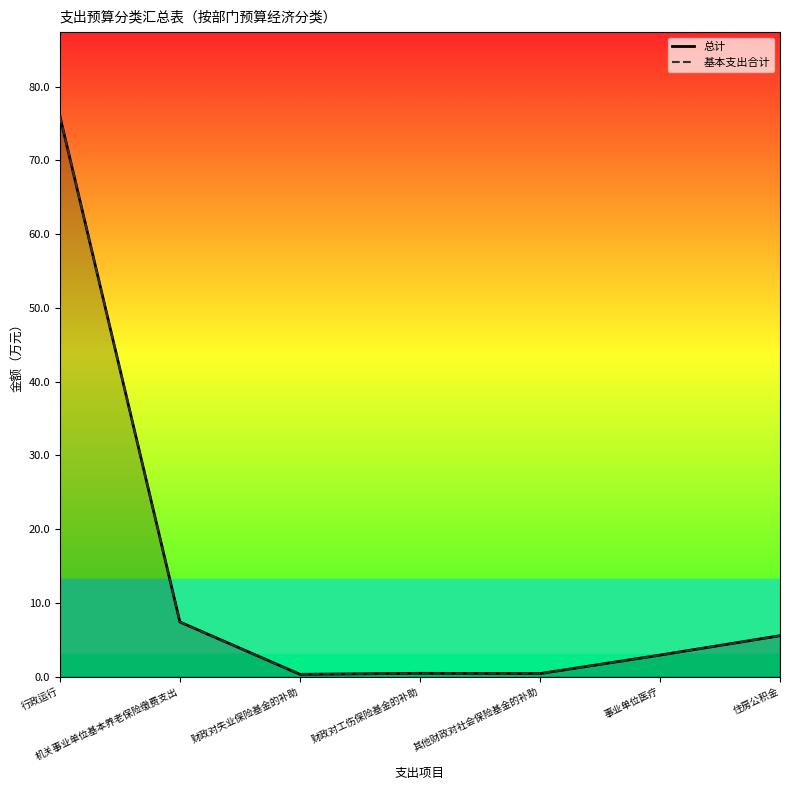

At which category does 总计 reach its first local peak?

财政对工伤保险基金的补助